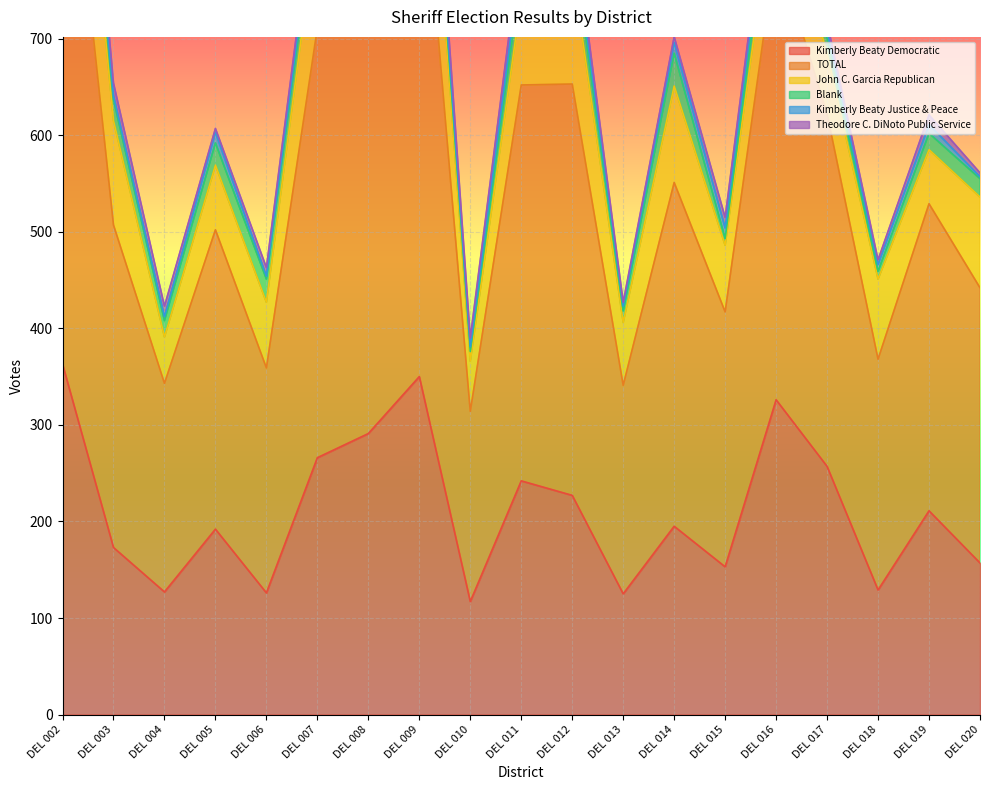

What is the difference between the maximum and minimum values in the Blank series?

37